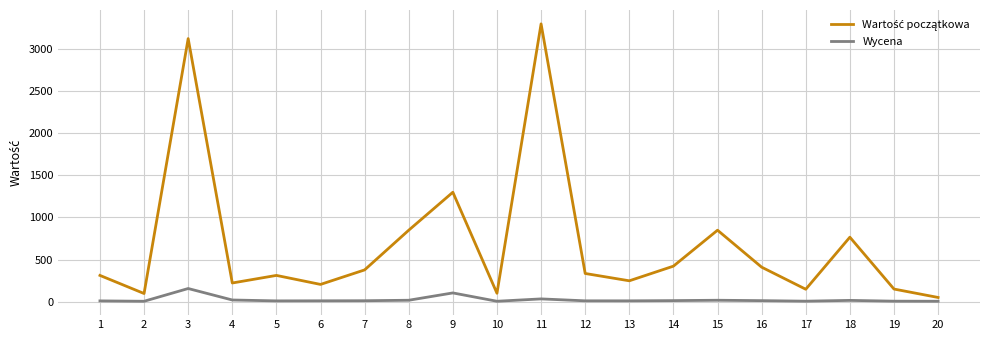

The value of Wartość początkowa at 20 is 50.0. True or false?

True